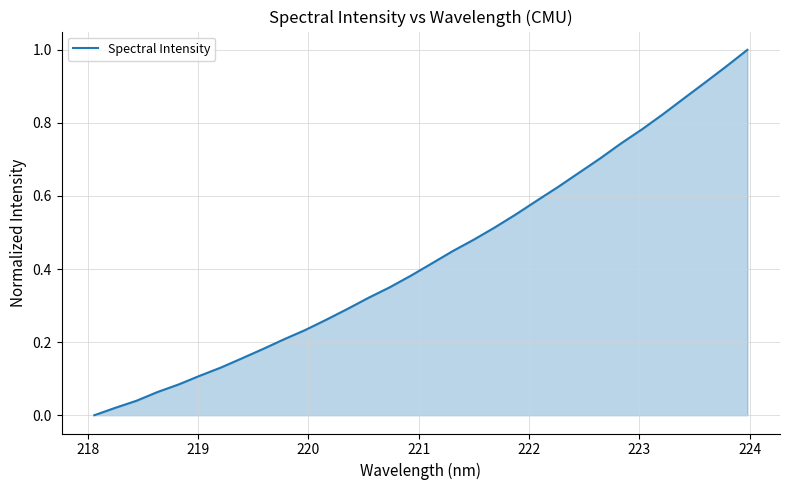

List the labels in order of value, smallest first.

218.0596, 218.2508, 218.442, 218.6332, 218.8244, 219.0156, 219.2067, 219.3979, 219.589, 219.7801, 219.9712, 220.1623, 220.3533, 220.5444, 220.7354, 220.9264, 221.1174, 221.3083, 221.4993, 221.6902, 221.8812, 222.0721, 222.263, 222.4538, 222.6447, 222.8355, 223.0264, 223.2172, 223.408, 223.5987, 223.7895, 223.9802